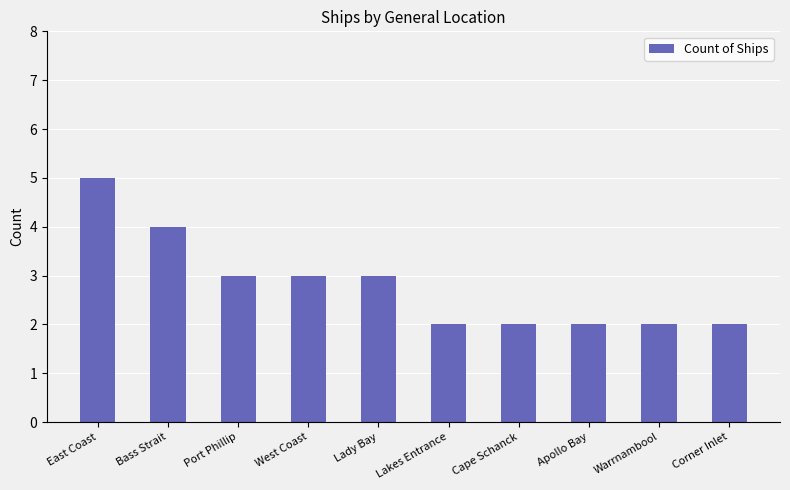

Reading left to right, transcribe all the data shown in this chart.

5	4	3	3	3	2	2	2	2	2